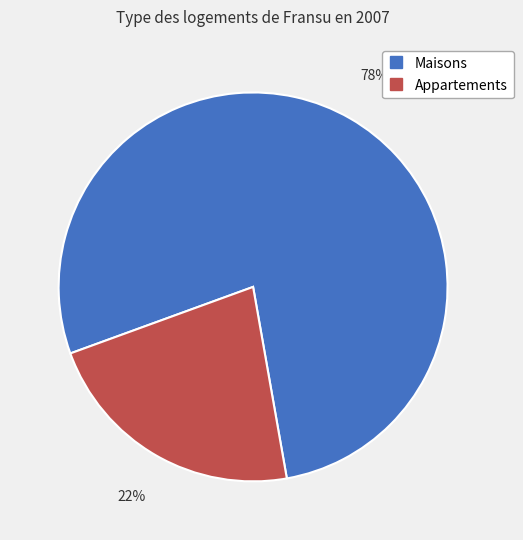

Is there a majority slice in this chart?

Yes